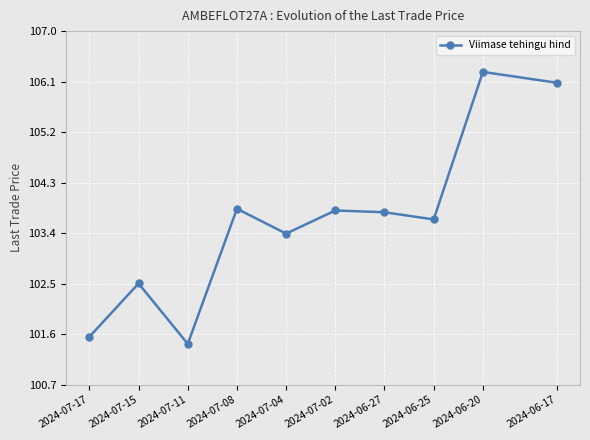

What is the difference between the maximum and minimum values?

4.8